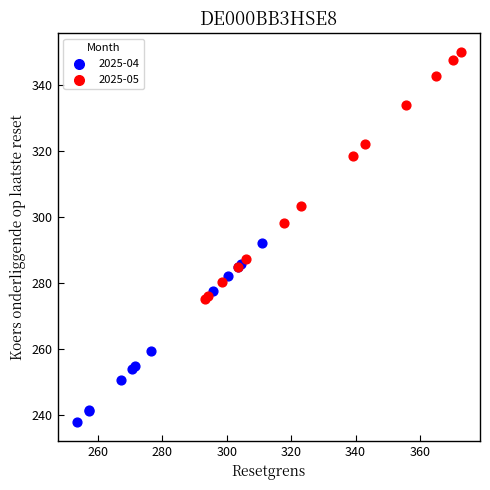

Which series has the widest spread of Y values?

2025-05